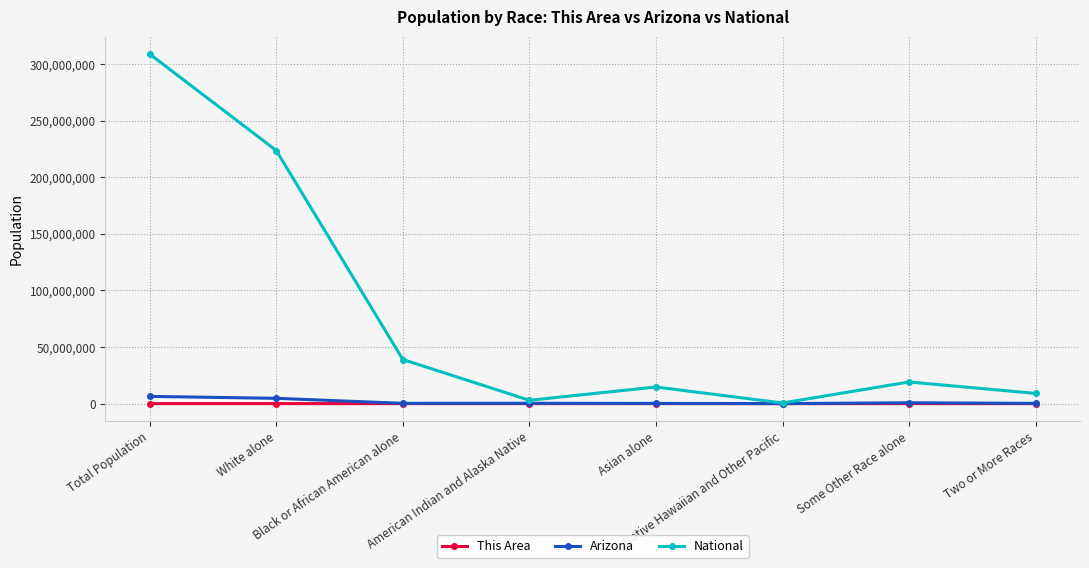

Count the number of categories in the chart.

8